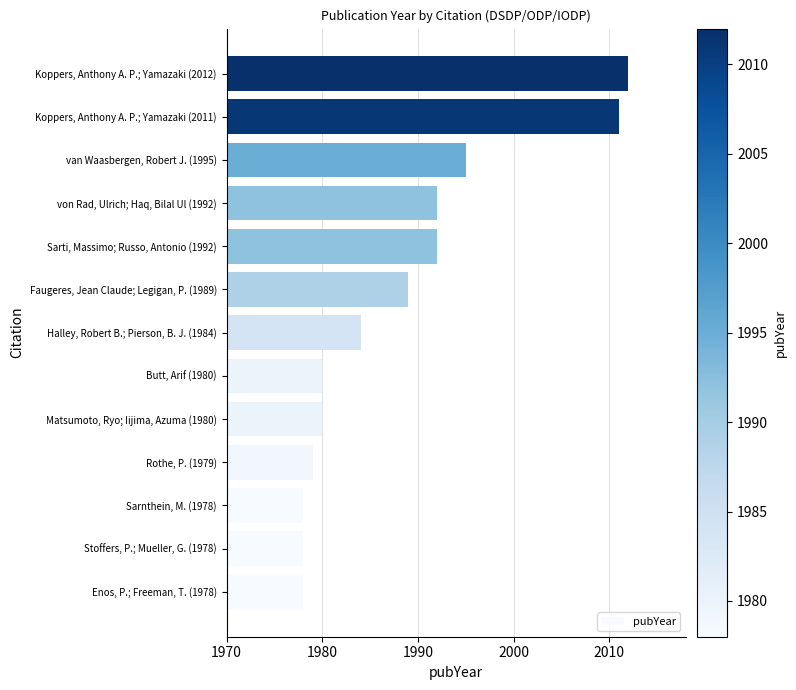

What is the ratio of the value at Rothe, P. (1979) to the value at Butt, Arif (1980)?

1.0